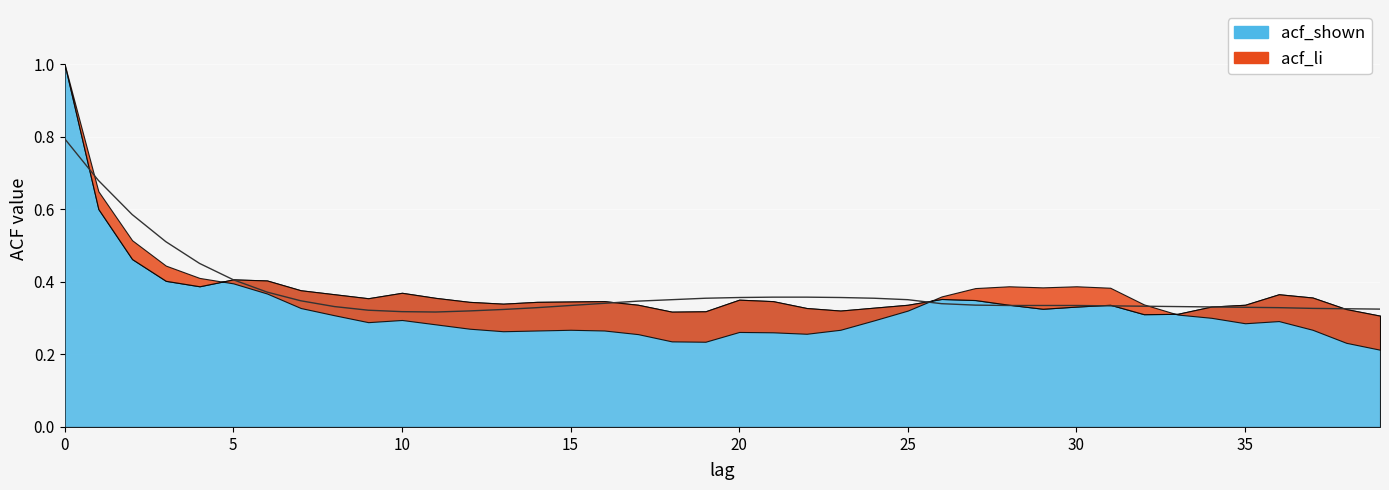

Where do acf_shown and acf_shown_smooth first cross each other?

0 and 1